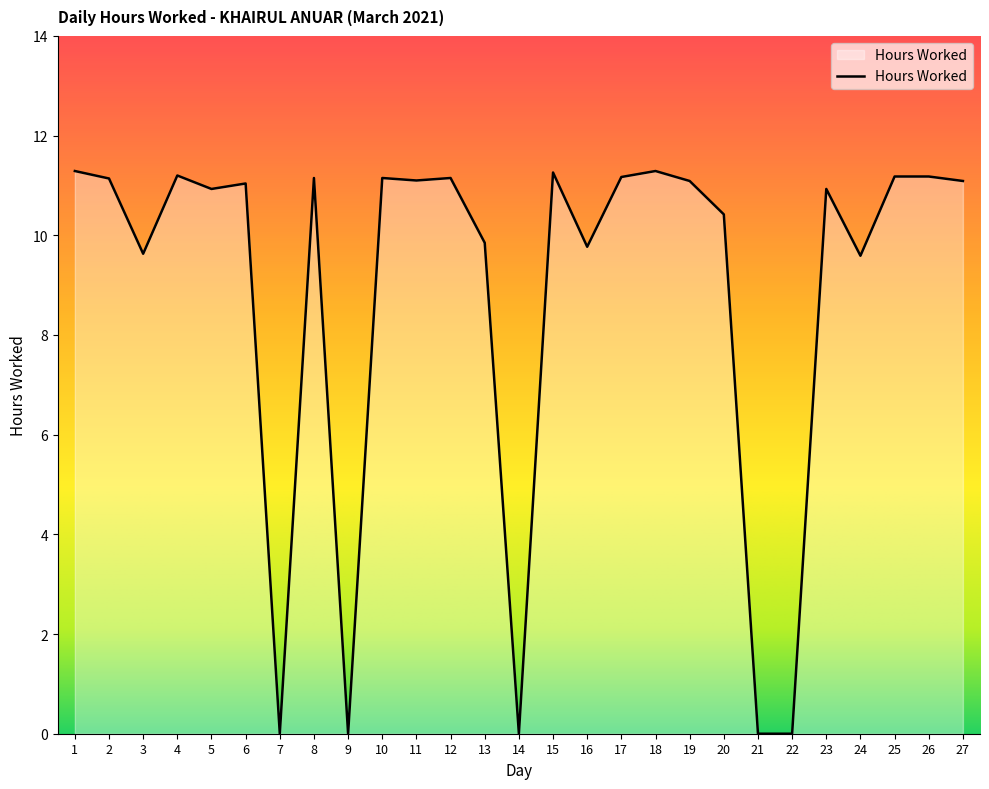

What is the ratio of the value at 11 to the value at 26?

1.0